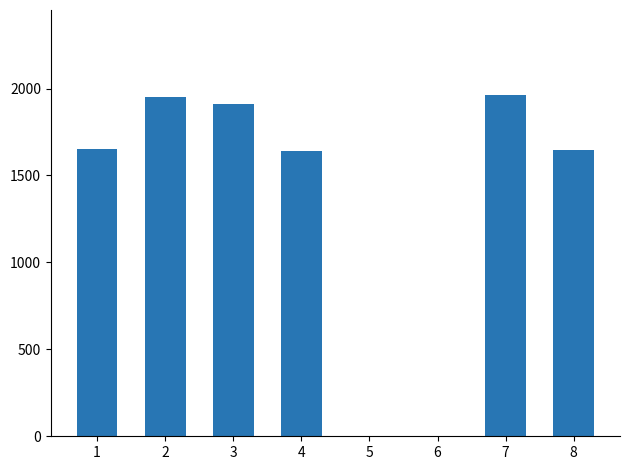

What is the approximate value at 4?

1642.4